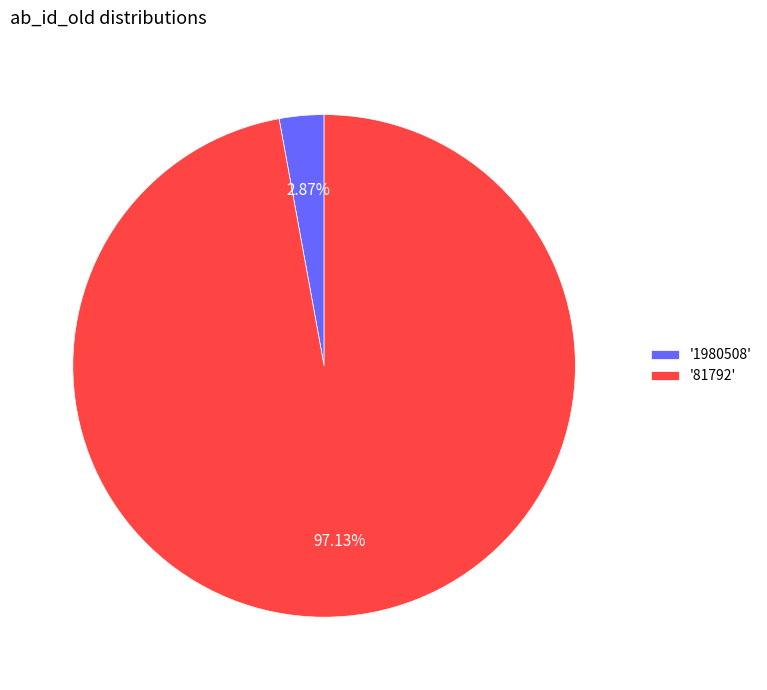

Which category has the smallest portion of the pie?

'1980508'